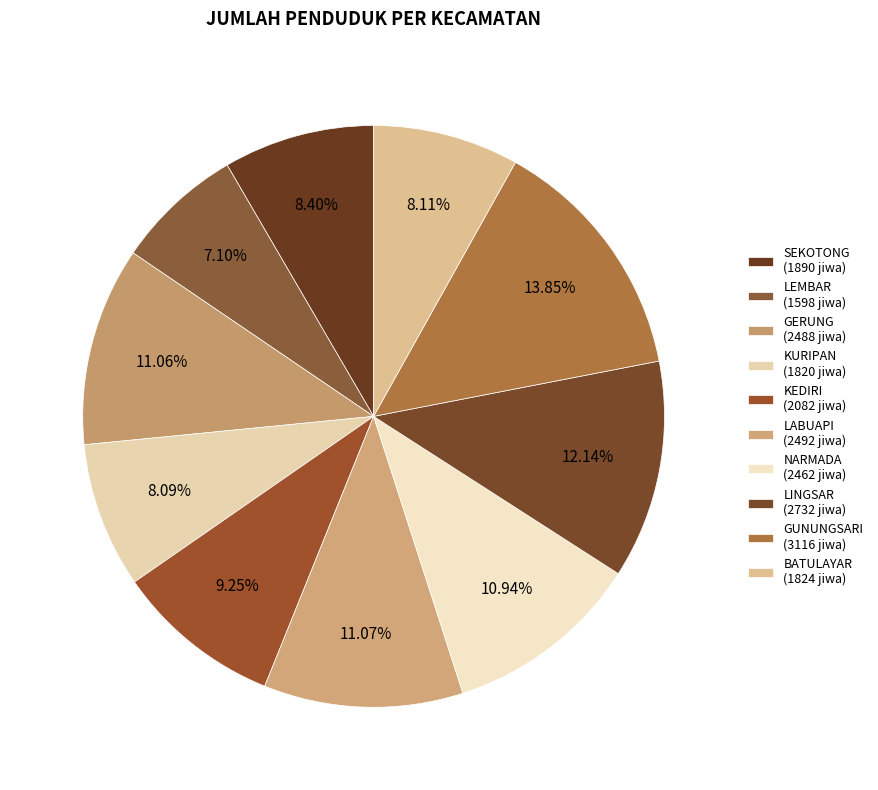

How many segments does this pie chart have?

10